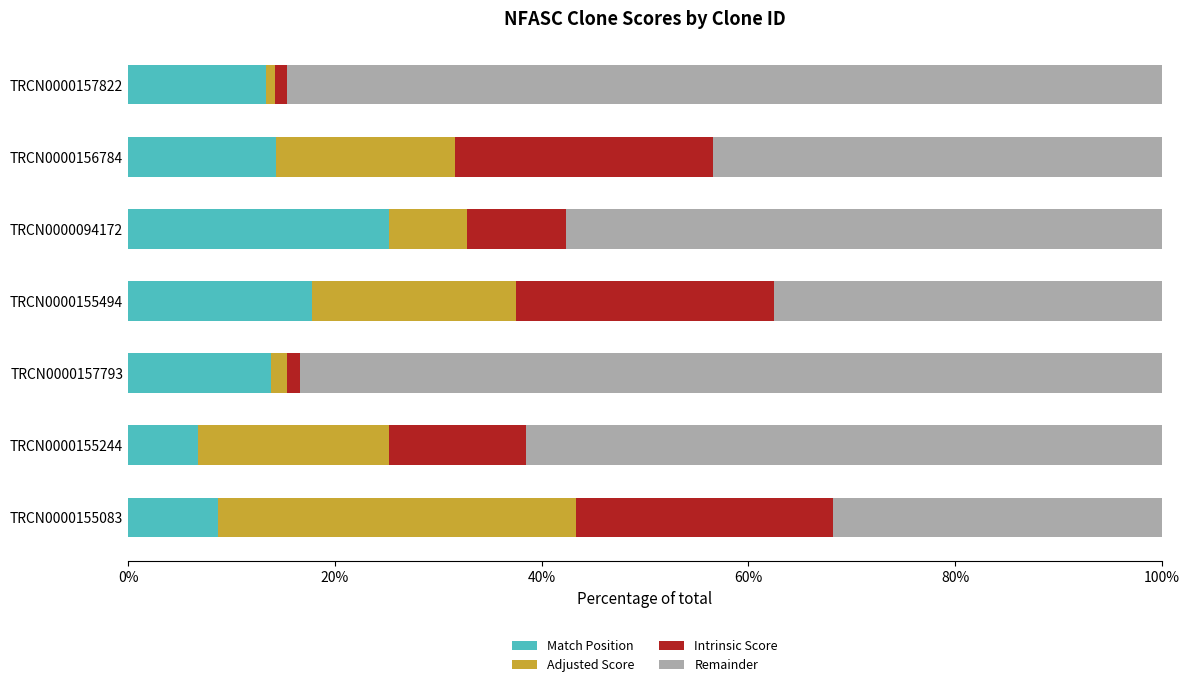

True or false: Match Position has a value of 25.2 at TRCN0000094172.

True